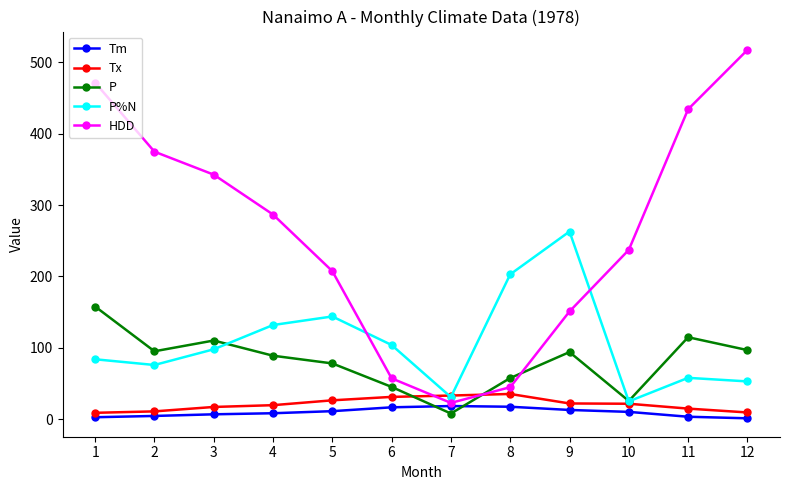

The value of HDD at 12 is 184.1. True or false?

False